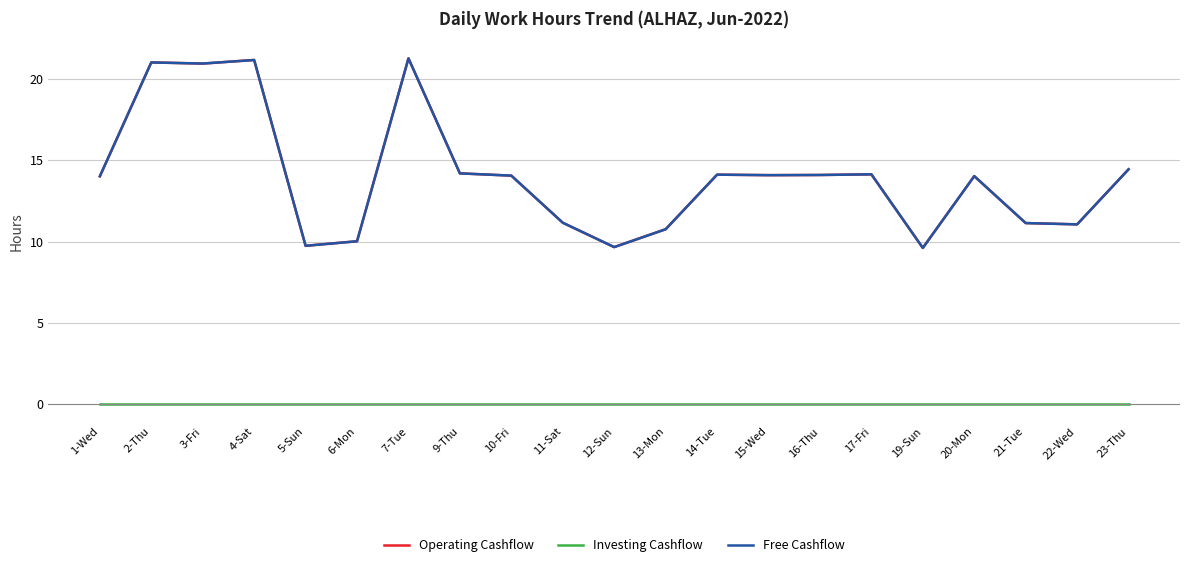

Which series has the largest total across all categories?

Operating Cashflow